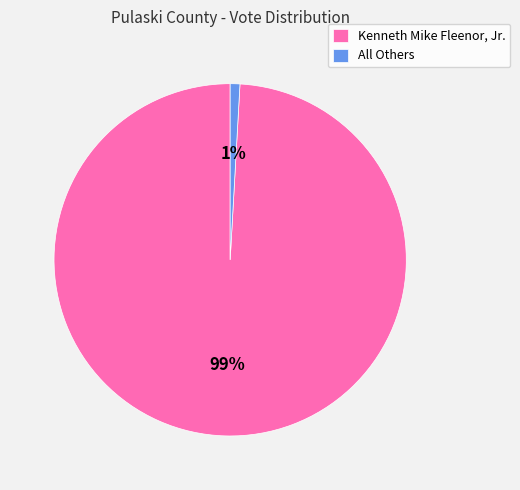

How many segments does this pie chart have?

2